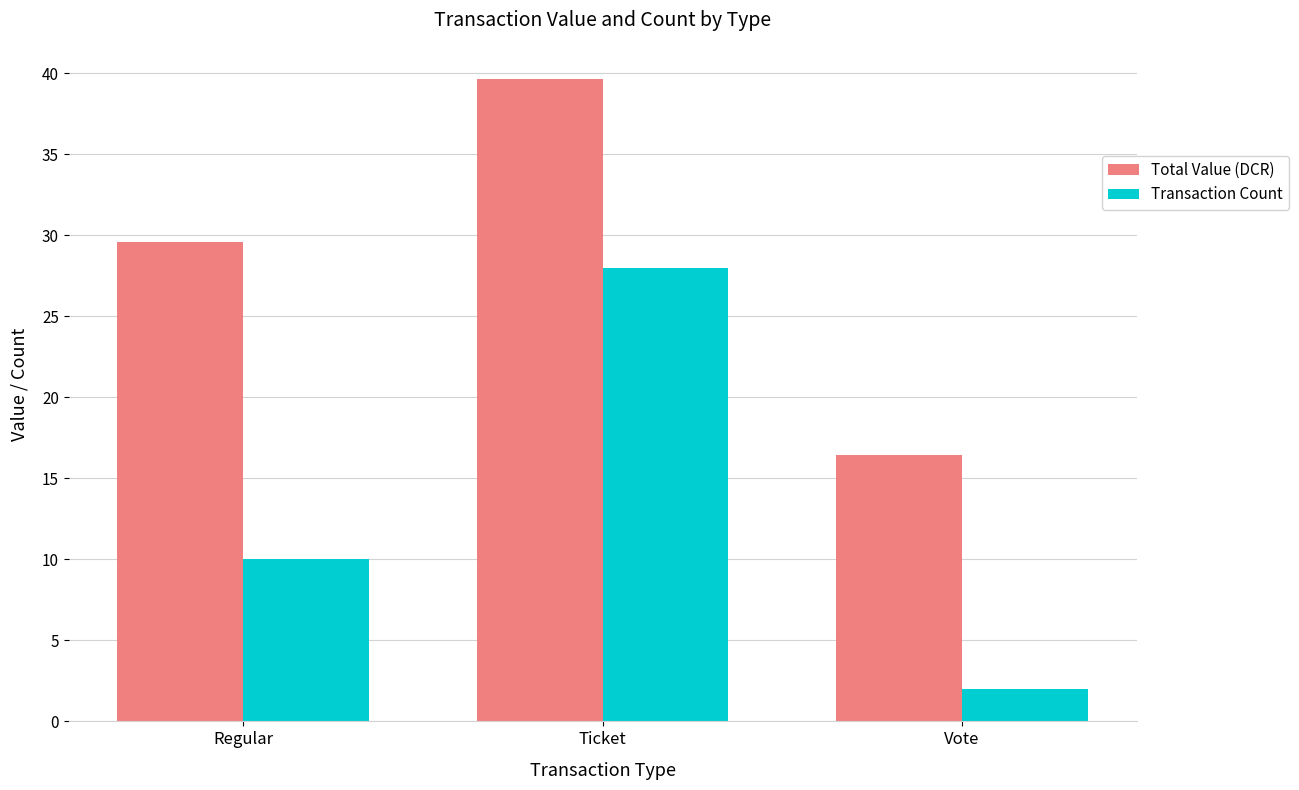

What is the smallest value displayed?

2.0